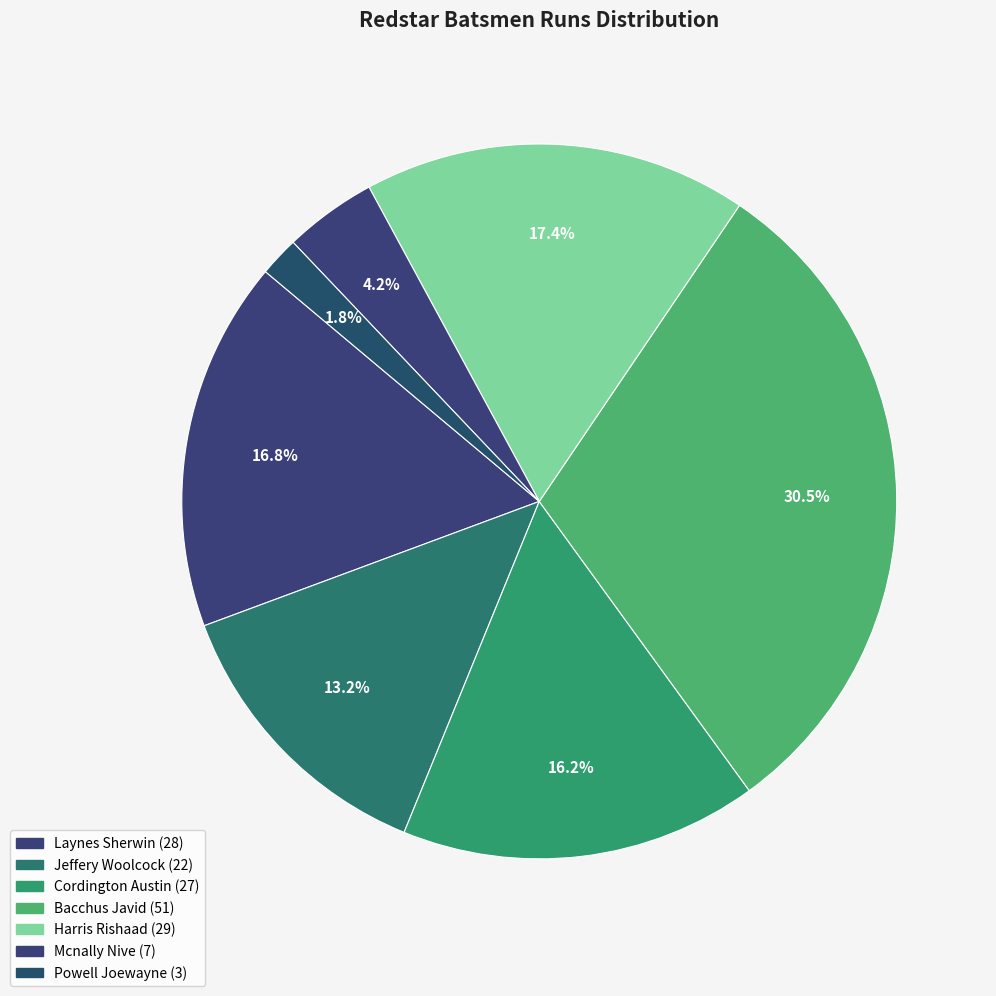

Count the number of slices in the pie.

7